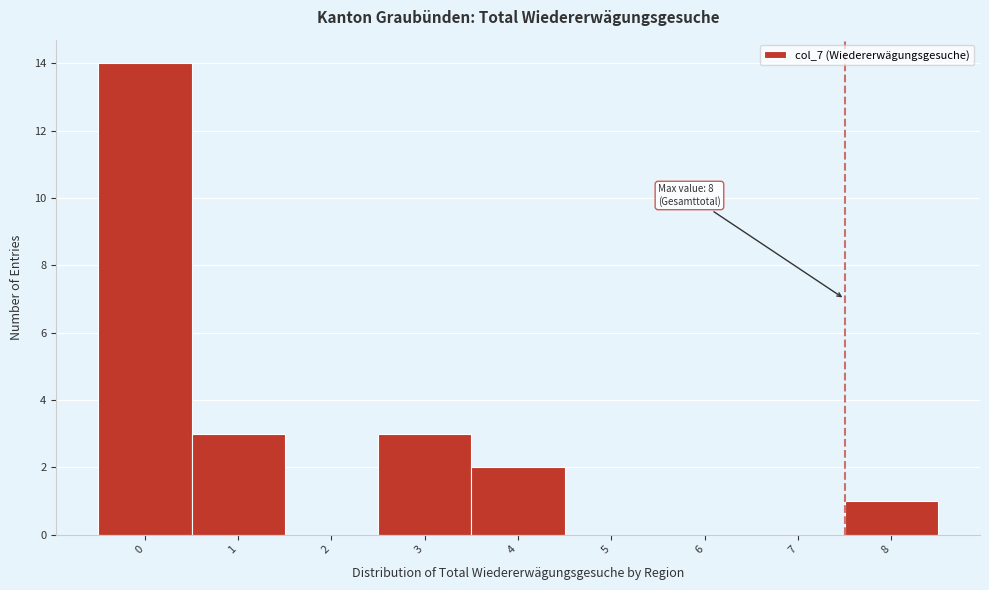

Reading right to left, extract all data points from this chart.

8=1	7=0	6=0	5=0	4=2	3=3	2=0	1=3	0=14